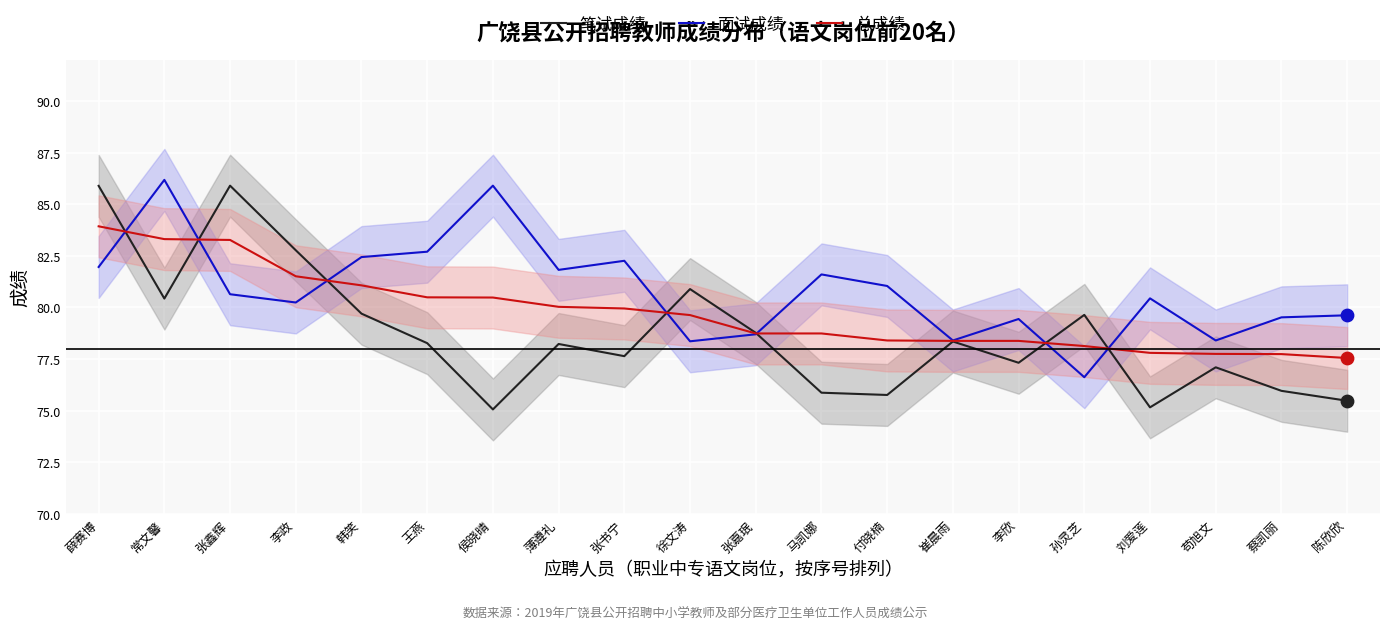

What are all the series names shown in the legend?

笔试成绩, 面试成绩, 总成绩